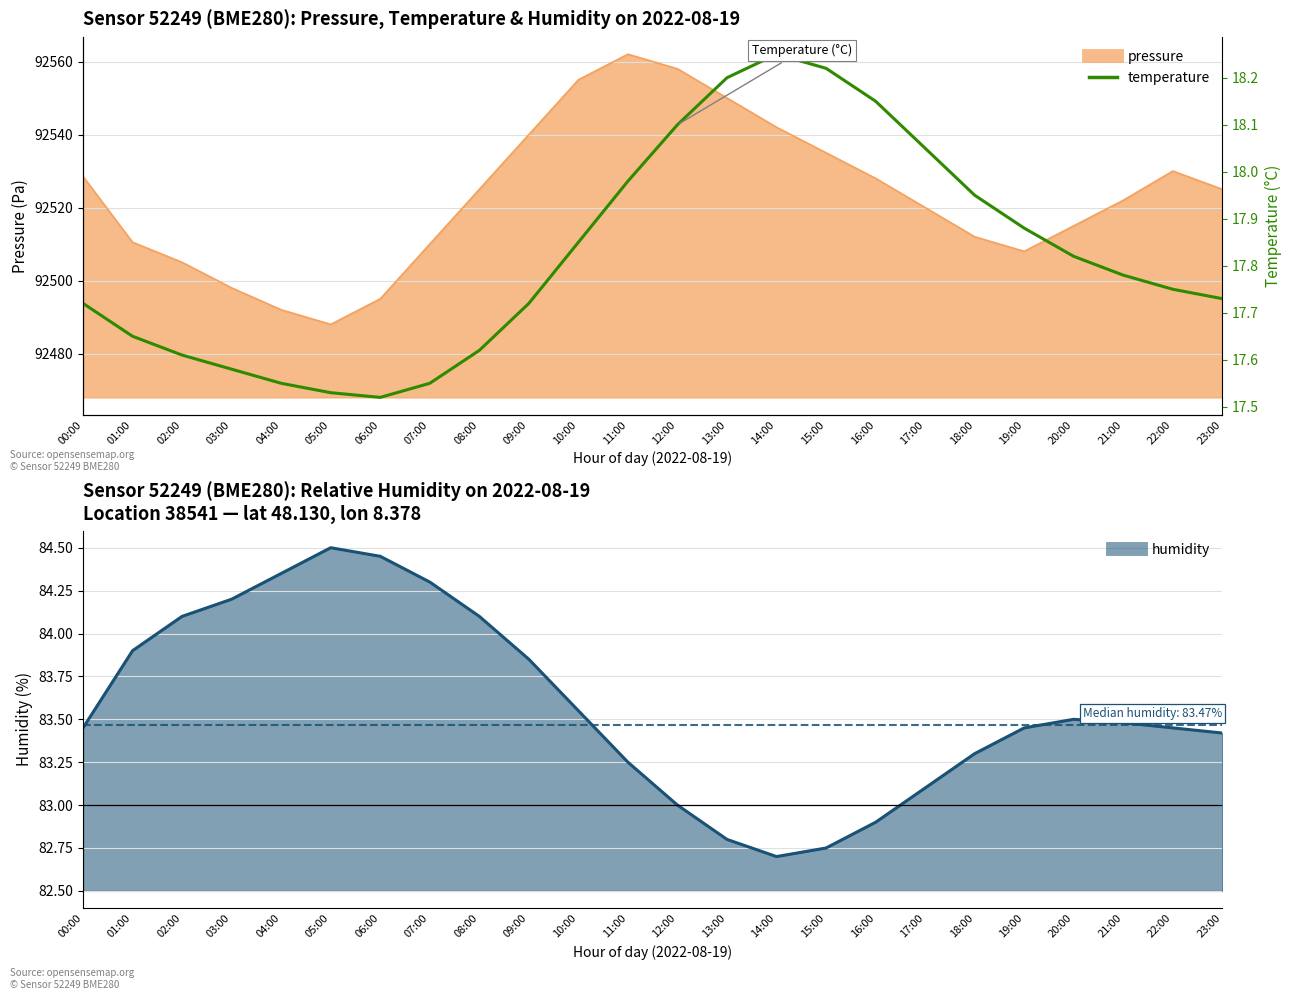

Reading left to right, list all the values displayed in this chart.

00:00=17.7	01:00=17.6	02:00=17.6	03:00=17.6	04:00=17.6	05:00=17.5	06:00=17.5	07:00=17.6	08:00=17.6	09:00=17.7	10:00=17.9	11:00=18.0	12:00=18.1	13:00=18.2	14:00=18.2	15:00=18.2	16:00=18.1	17:00=18.1	18:00=17.9	19:00=17.9	20:00=17.8	21:00=17.8	22:00=17.8	23:00=17.7